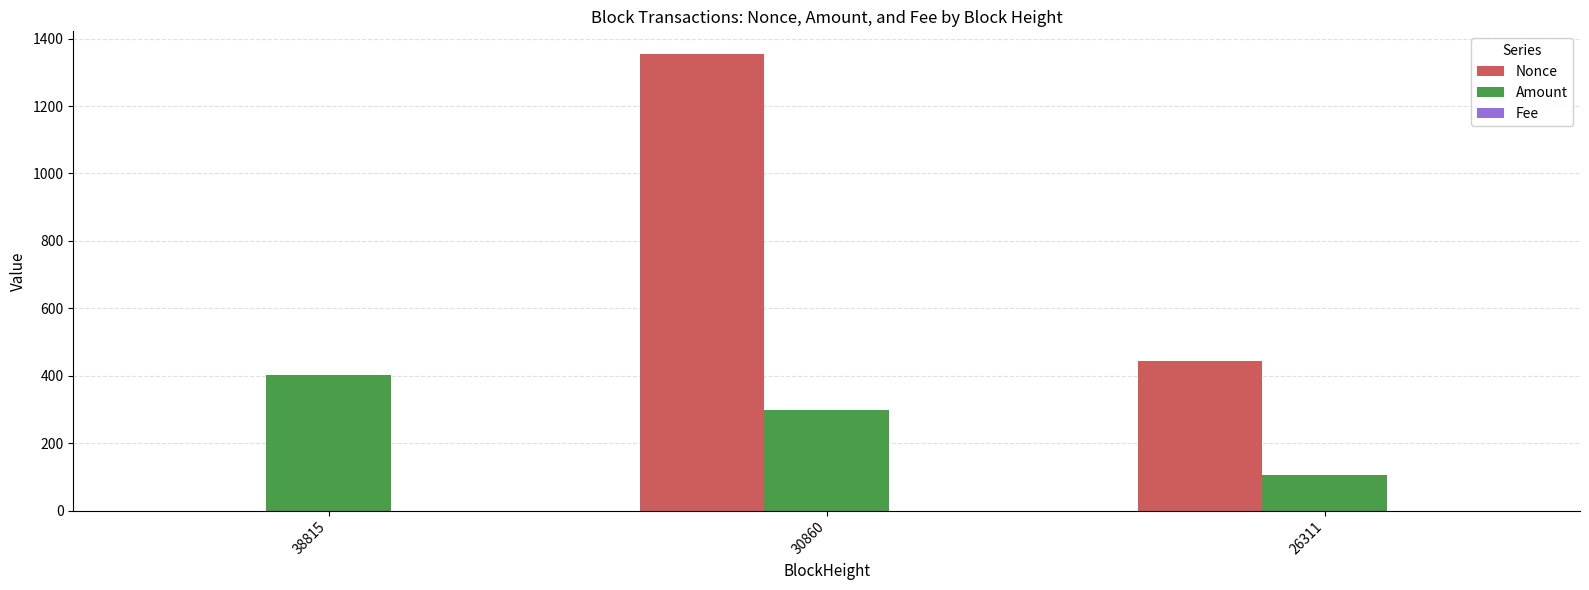

Are the bars grouped side by side (vs. stacked)?

Yes